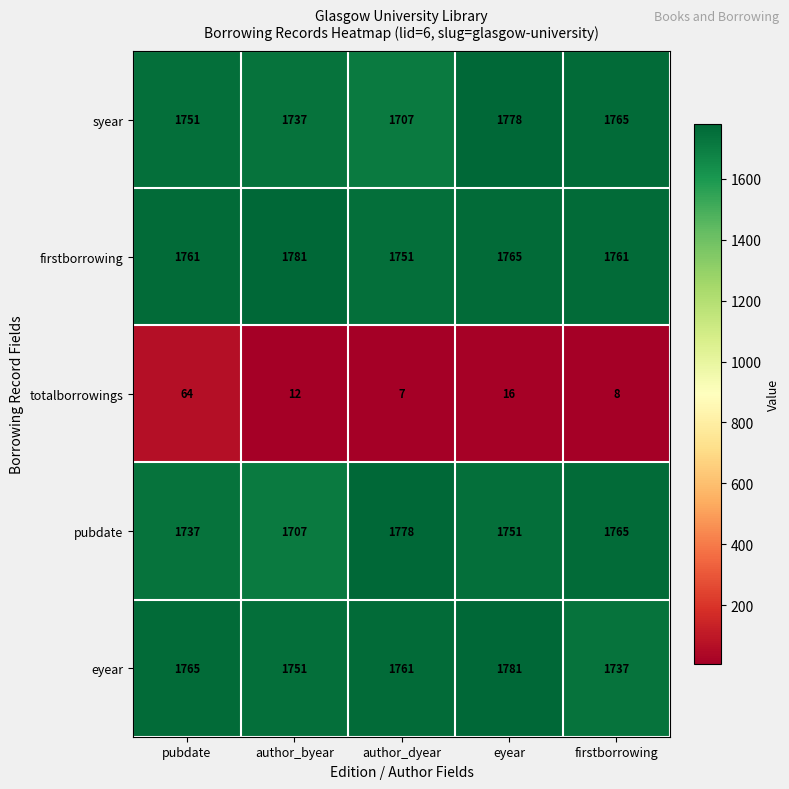

What is the approximate value of pubdate at author_dyear?

1778